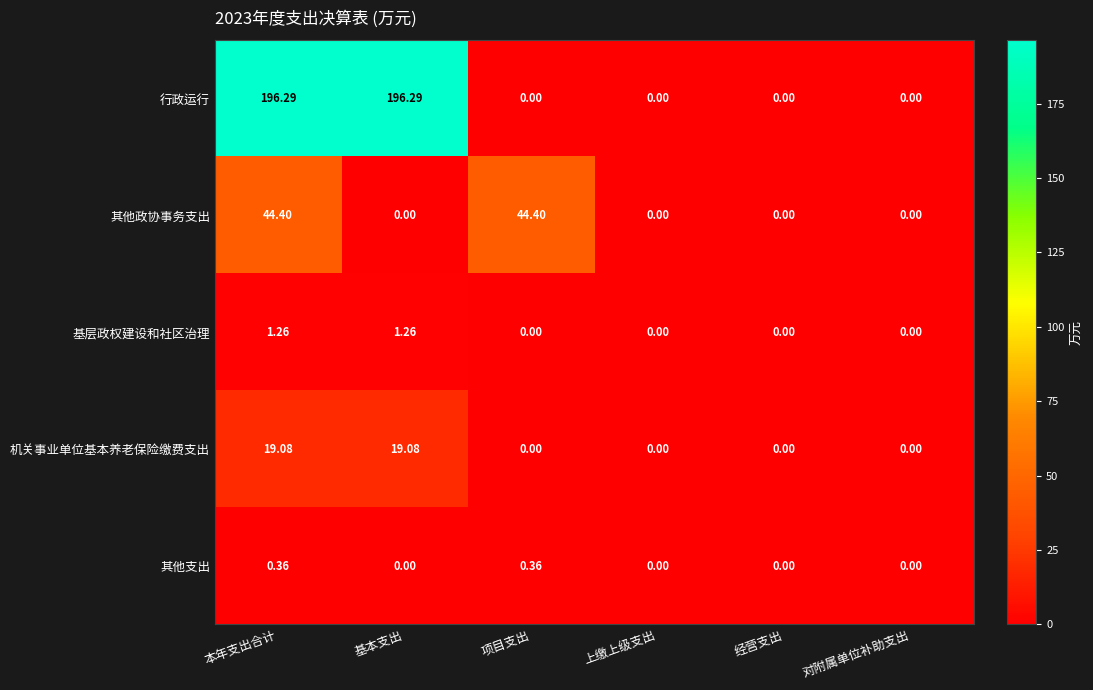

How many distinct data groups are displayed?

5